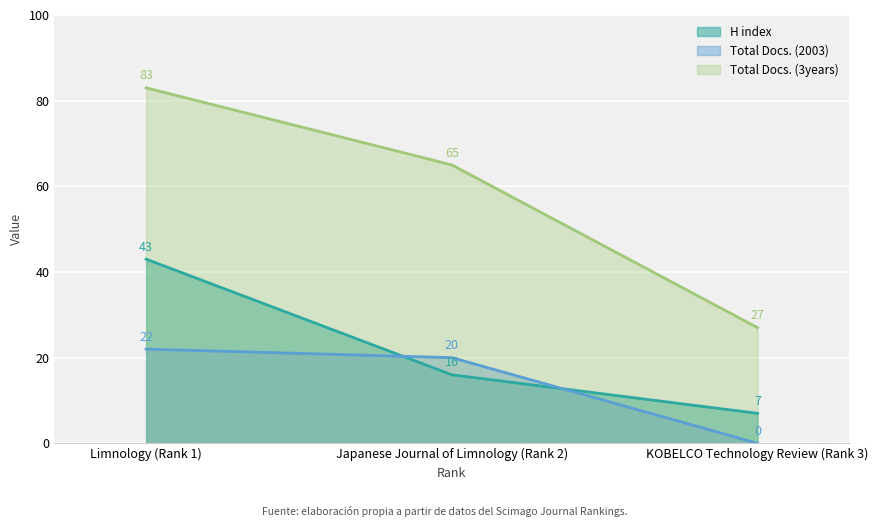

Count the H index values in the range 7 to 43.

3